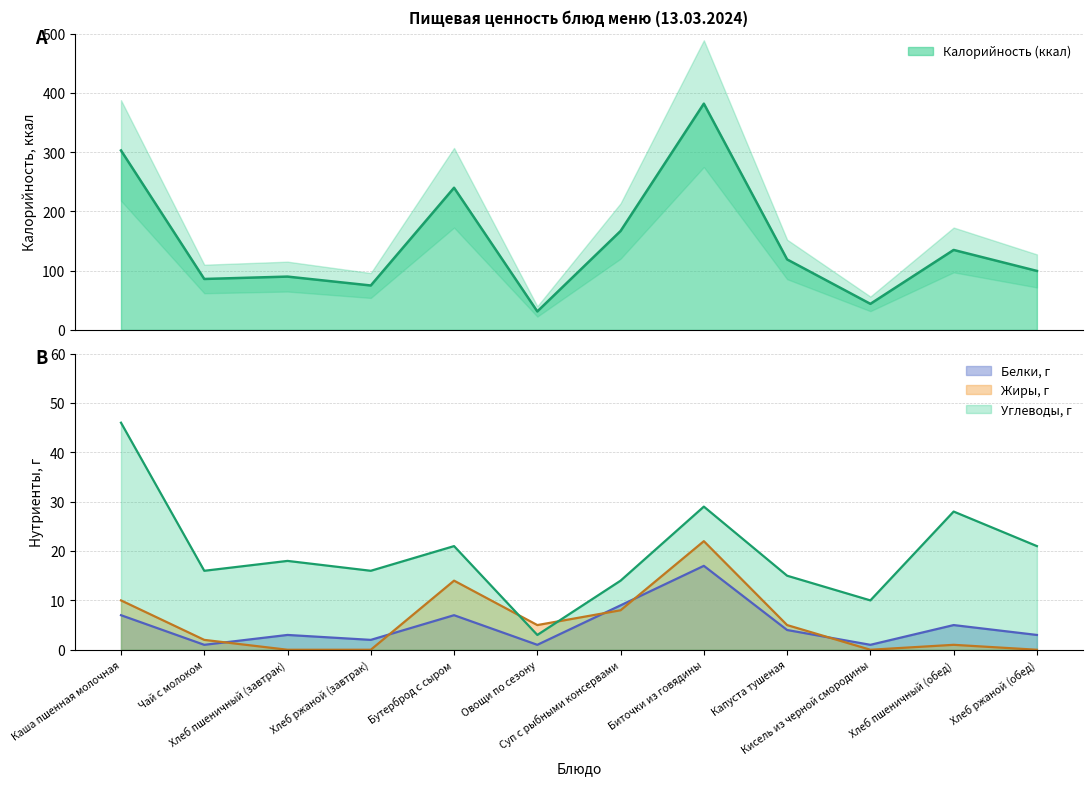

What is the greatest value displayed?

382.0